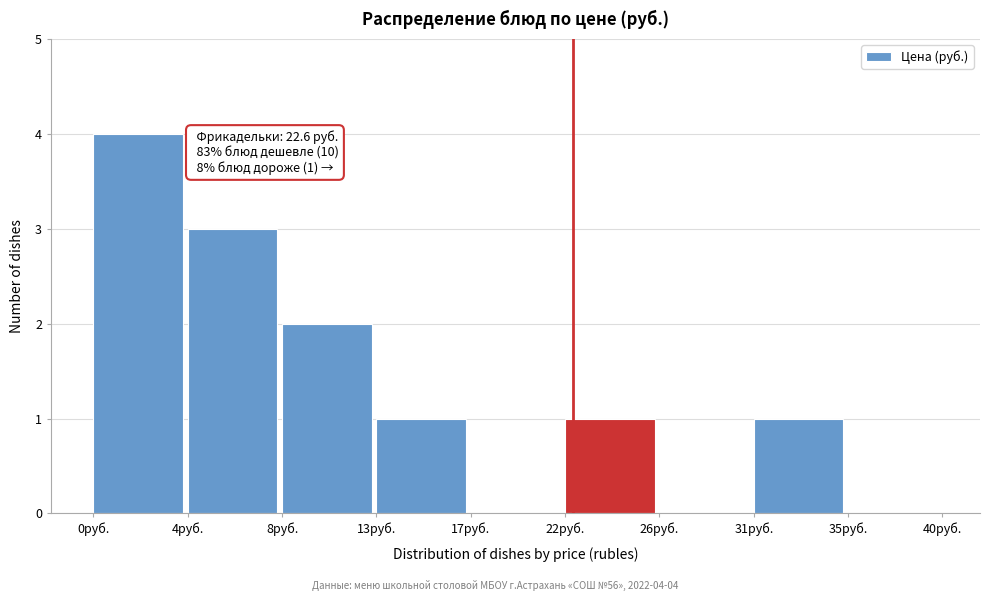

Reading left to right, transcribe all the data shown in this chart.

0руб.=4	4руб.=3	8руб.=2	13руб.=1	17руб.=0	22руб.=1	26руб.=0	31руб.=1	35руб.=0